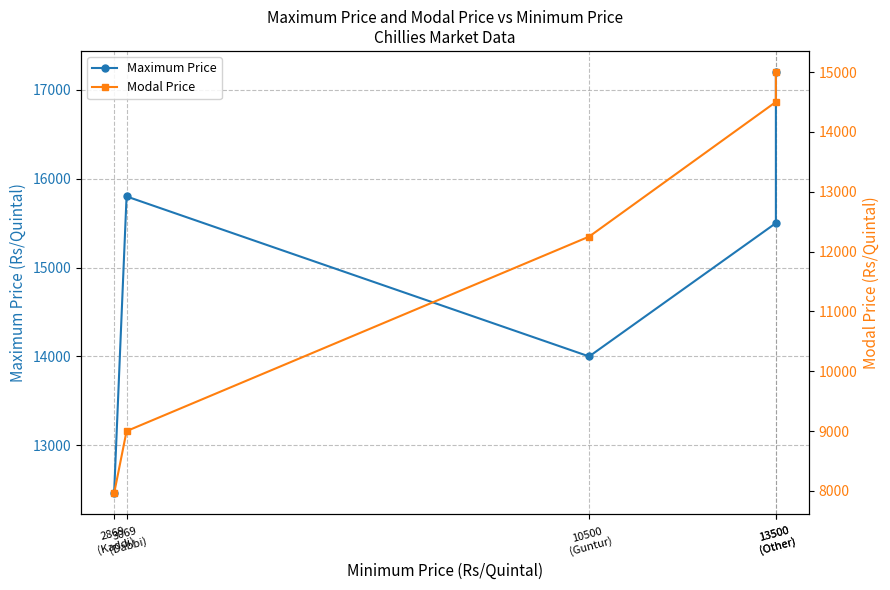

At which label does Maximum Price first exceed 15500?

3069
(Dabbi)